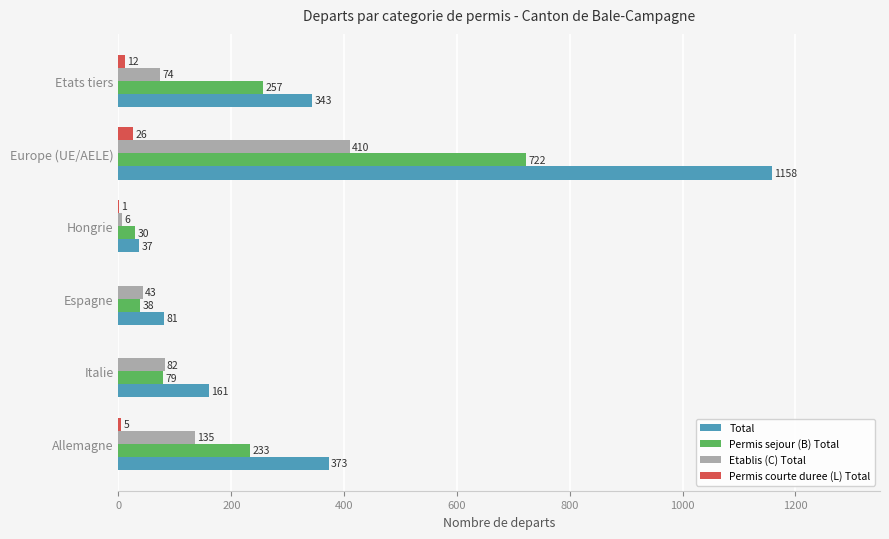

At which category is the sum across all series the highest?

Europe (UE/AELE)